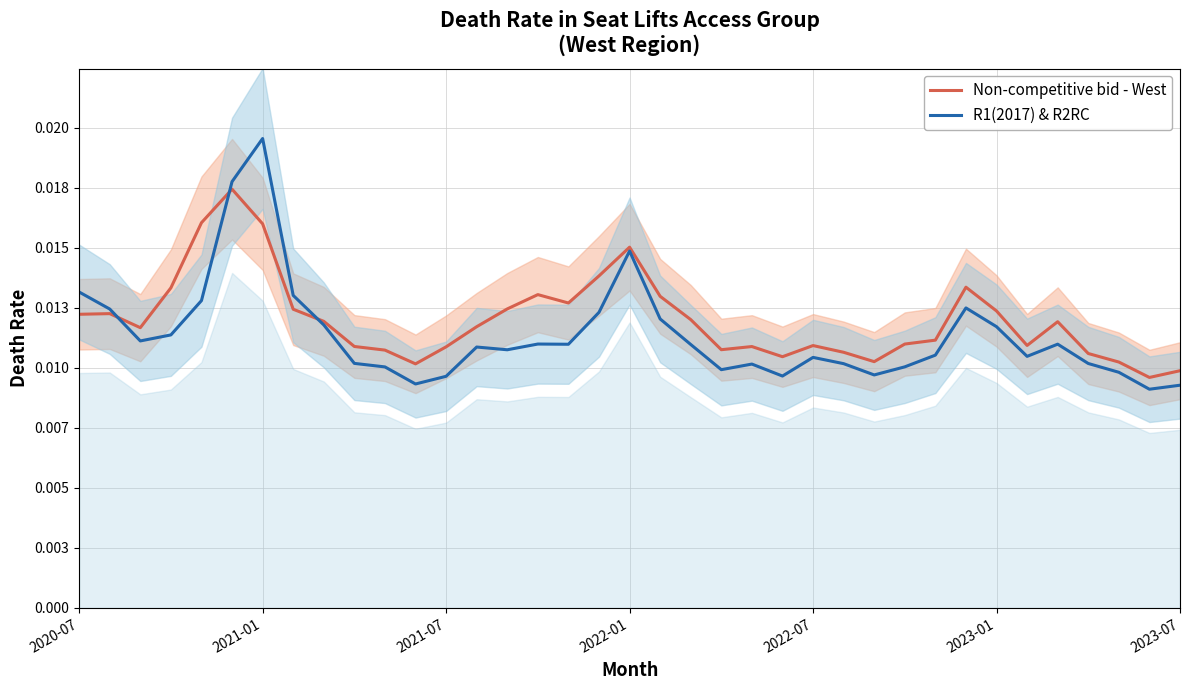

How many times do Non-competitive bid - West and R1(2017) & R2RC cross each other?

3